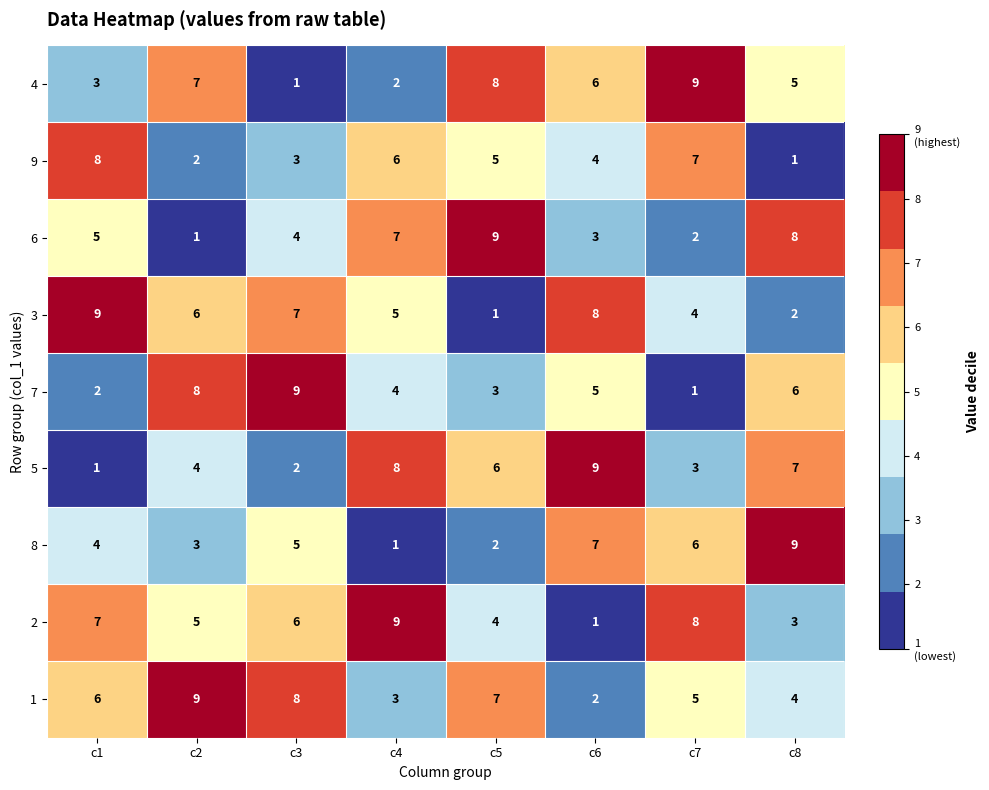

Which series changed the most between c3 and c6?

5